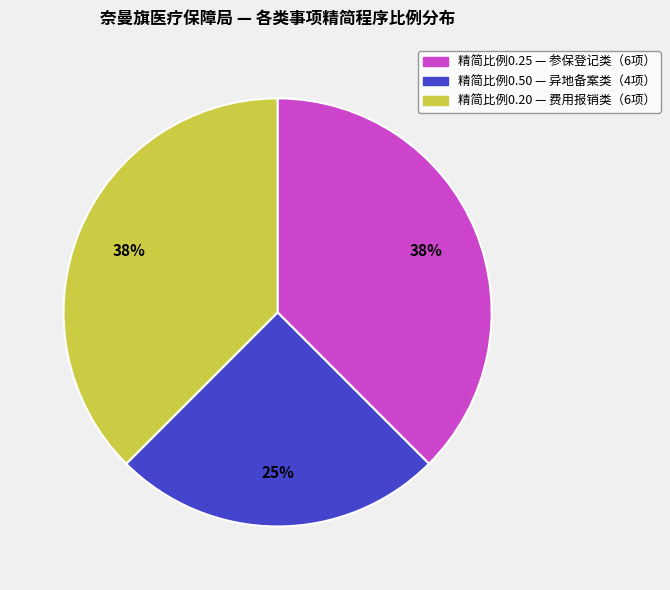

To the nearest percent, what is the average slice percentage?

33%